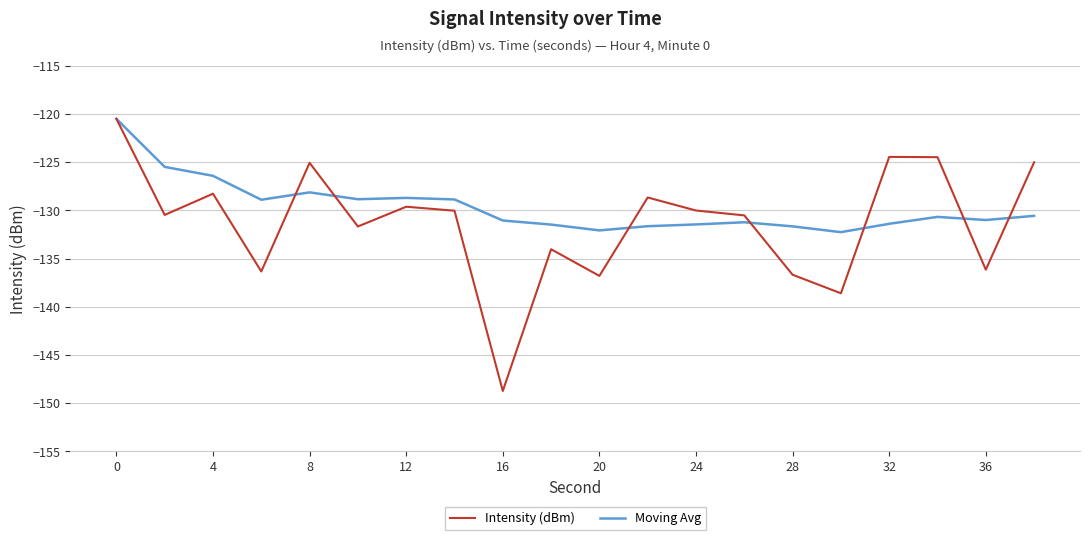

Which series has the largest range (max minus min)?

Intensity (dBm)